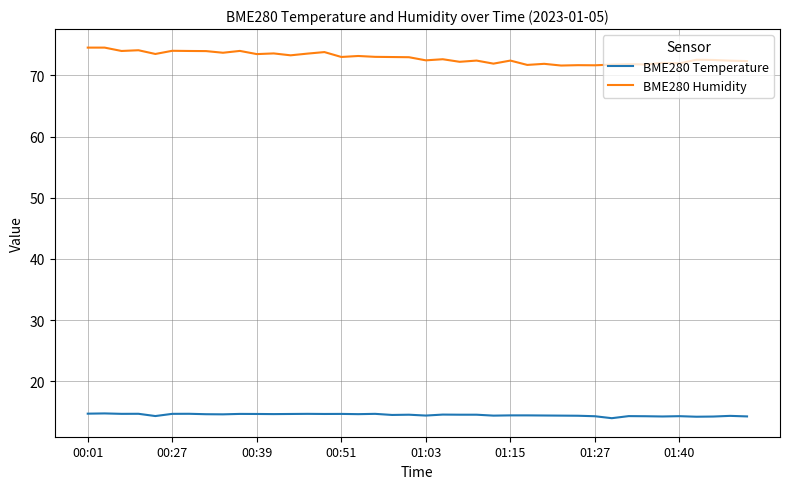

True or false: BME280 Temperature and BME280 Humidity cross at least once.

False